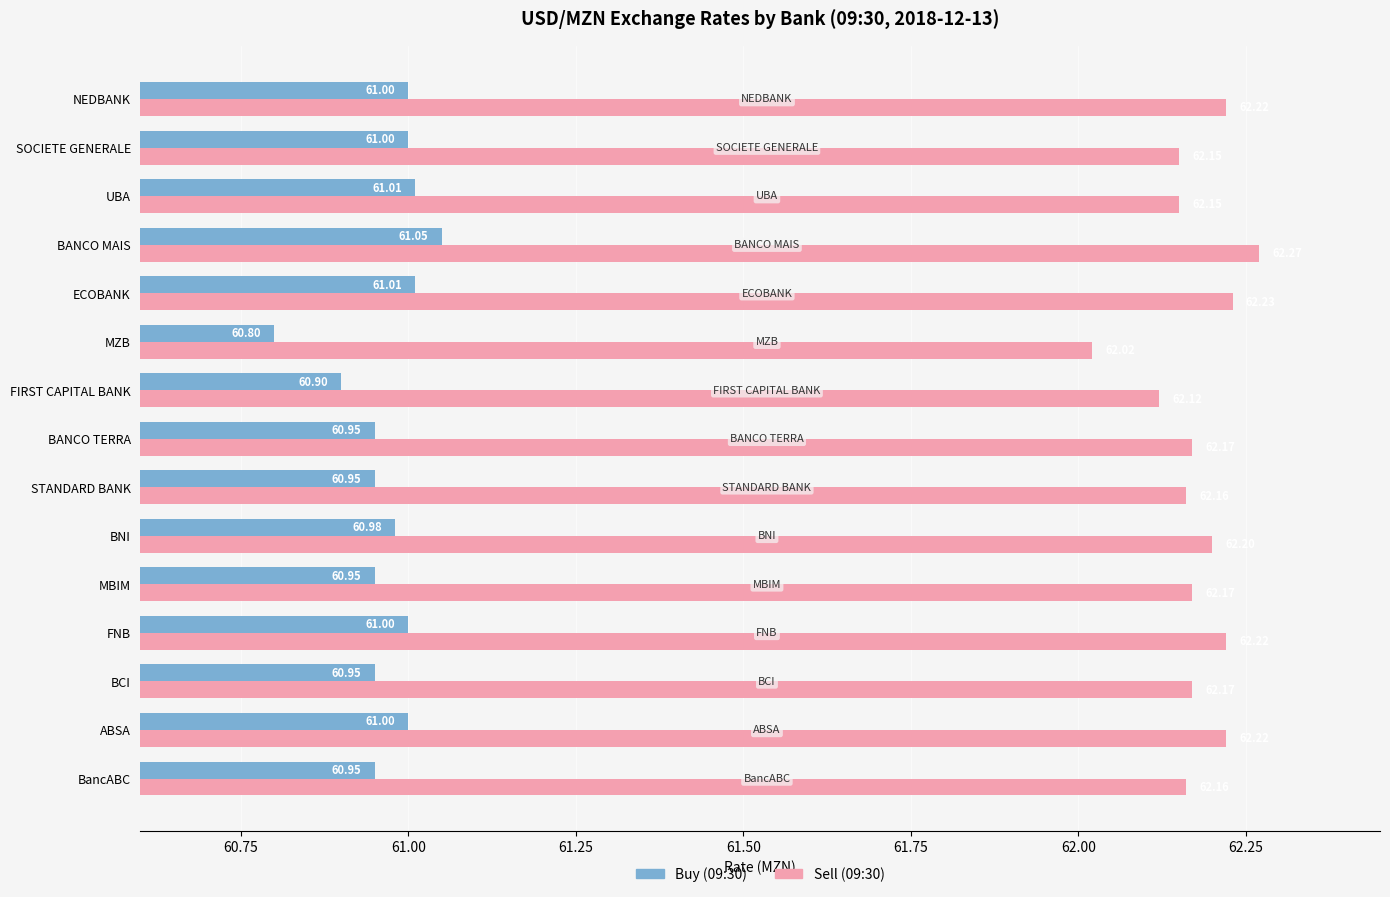

What is the spread (max minus min) of values at STANDARD BANK?

1.2